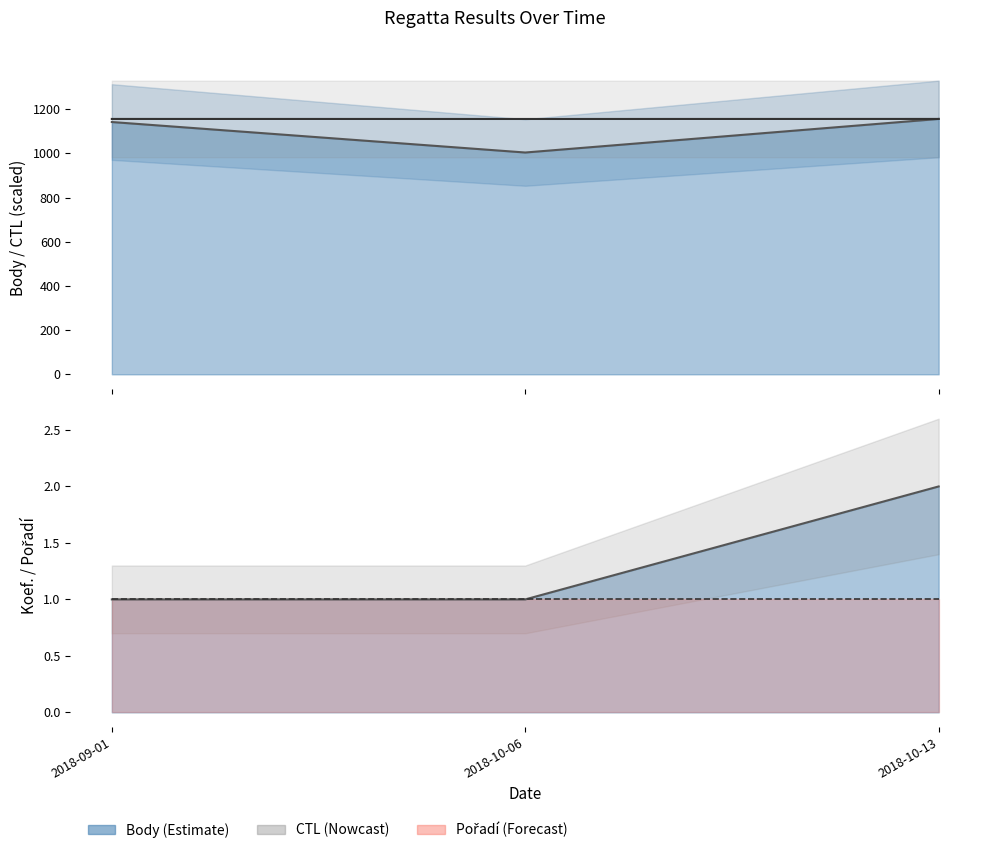

The chart shows a value of 1155.8 at 2018-10-06. True or false?

True